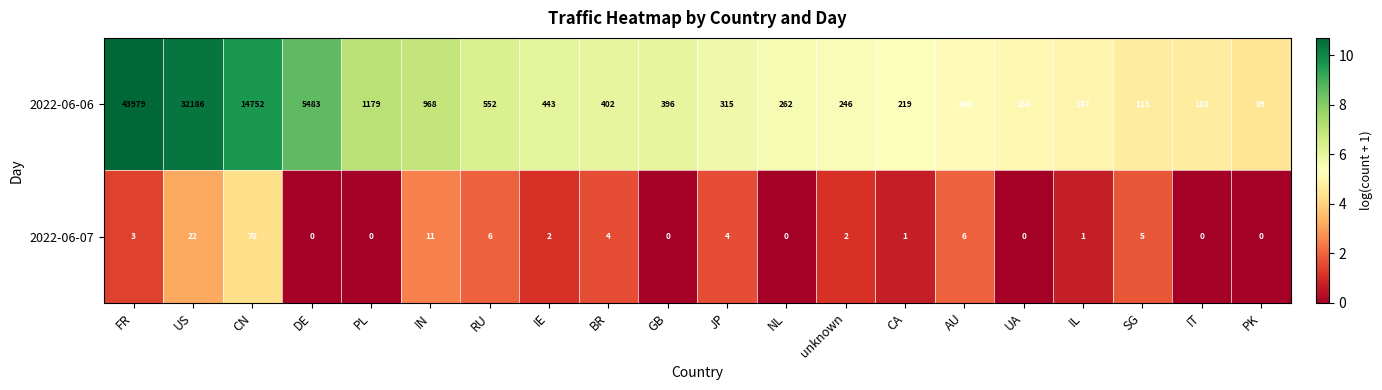

At CN, list the series in order from smallest to largest.

2022-06-07, 2022-06-06